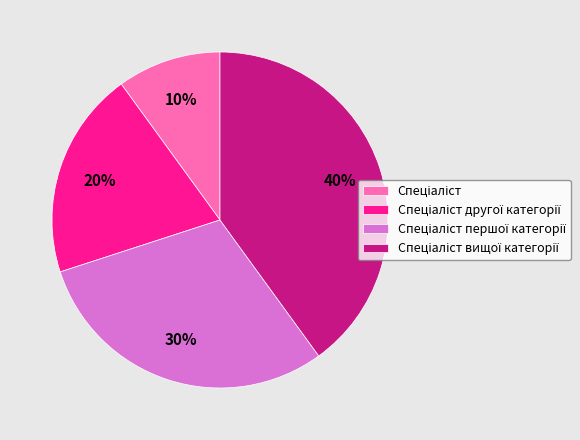

To the nearest percent, what is the difference between the largest and smallest slice percentages?

30%